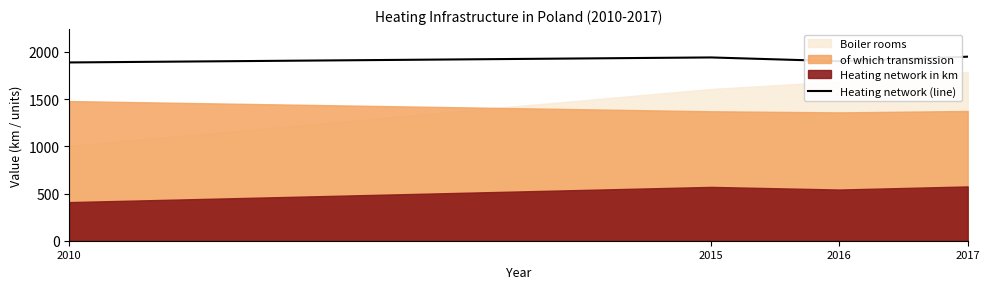

Between 2016 and 2015, which is larger?

2015